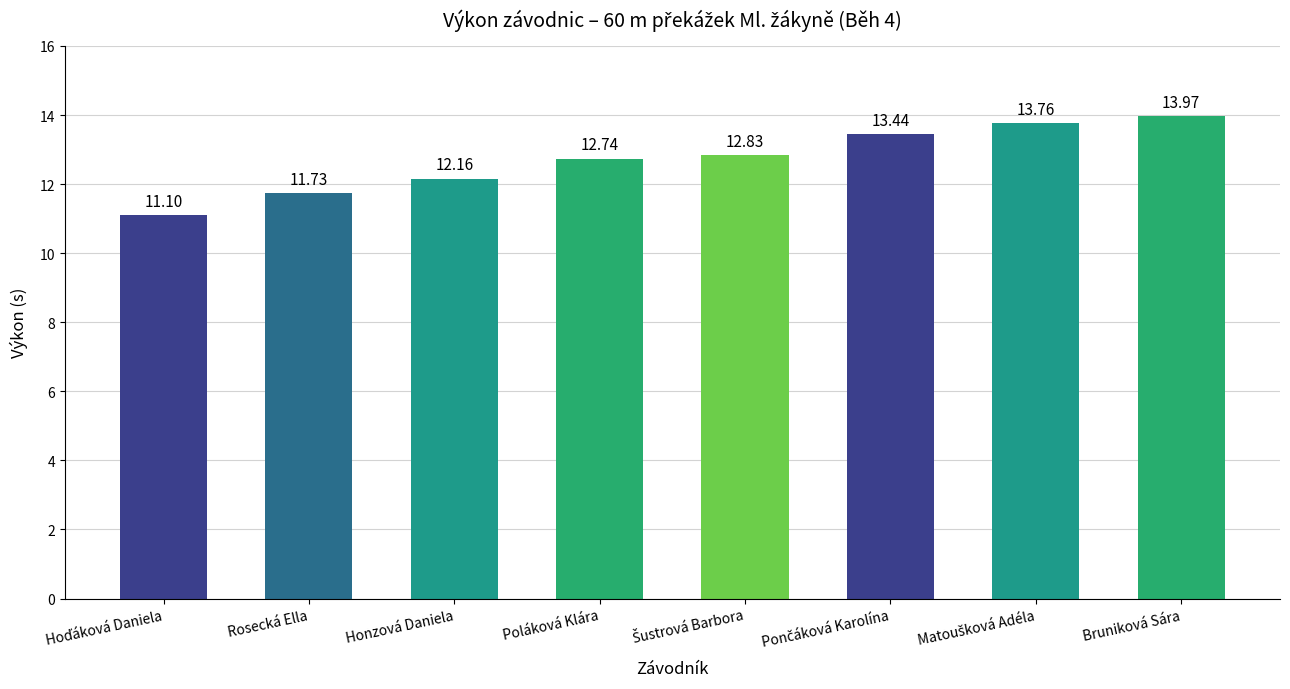

Reading left to right, extract all data points from this chart.

11.1	11.7	12.2	12.7	12.8	13.4	13.8	14.0